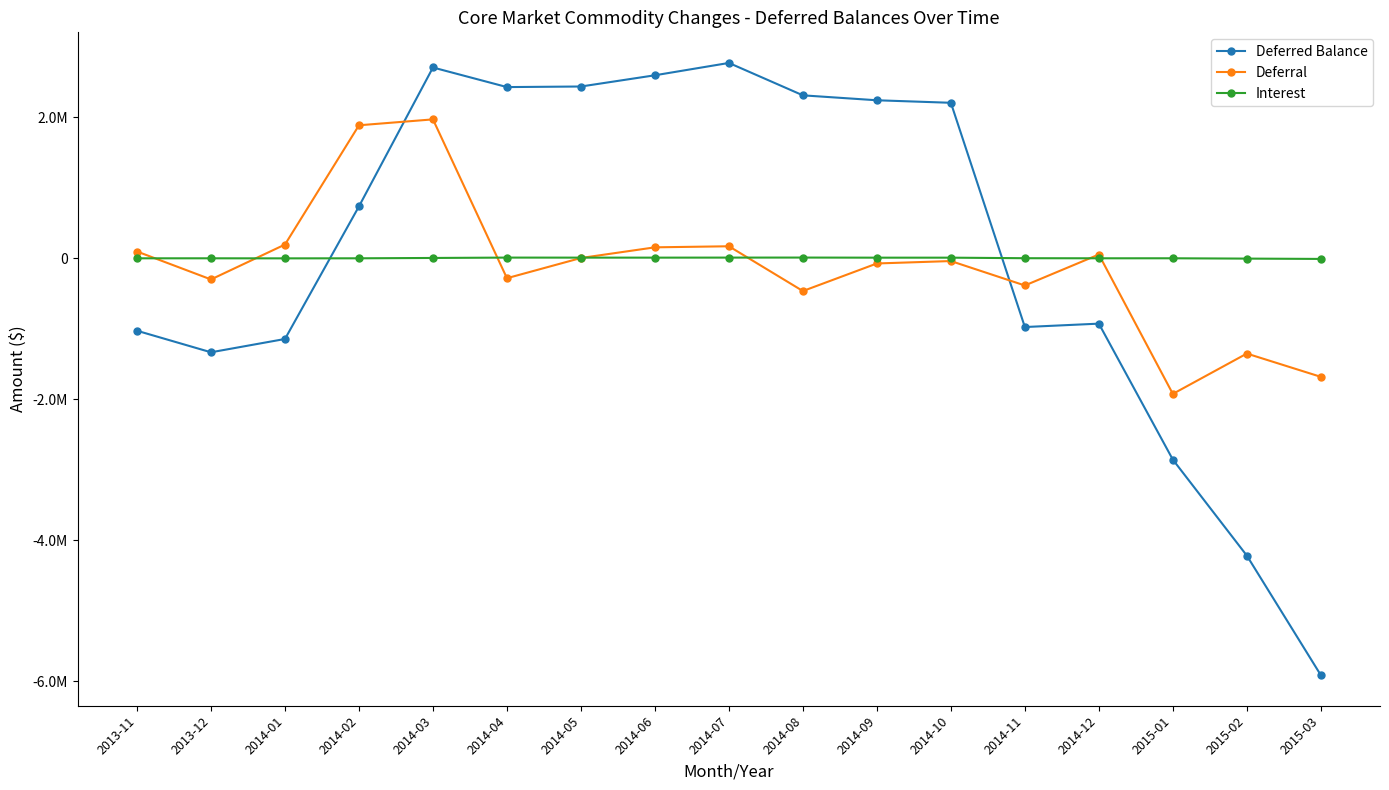

Reading left to right, what are all the values shown in this chart?

Deferred Balance: -1030057.3	-1335460.8	-1146671.1	733629.8	2702516.9	2424736.0	2432935.0	2592143.7	2767025.2	2307661.8	2237760.4	2202070.6	-977346.4	-929233.6	-2857135.2	-4217784.9	-5912725.8
Deferral: 93596.0	-302560.2	192476.0	1883159.7	1966862.0	-284999.9	1506.1	152709.7	167726.5	-467001.2	-76065.7	-41866.6	-388093.2	50810.5	-1925336.6	-1353526.4	-1683298.7
Interest: -2993.5	-2843.2	-3686.2	-2858.8	2025.0	7219.1	6692.9	6498.9	7155.0	7637.8	6164.3	6176.8	-1569.8	-2697.7	-2564.9	-7123.3	-11642.2